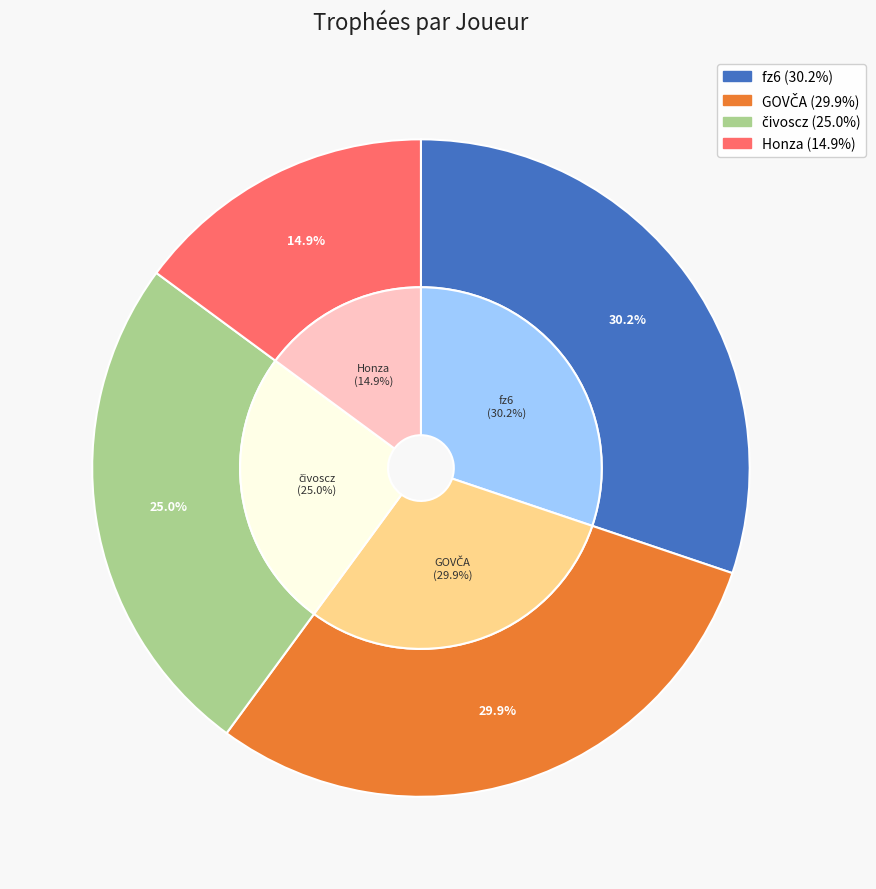

How many slices are in this pie chart?

4